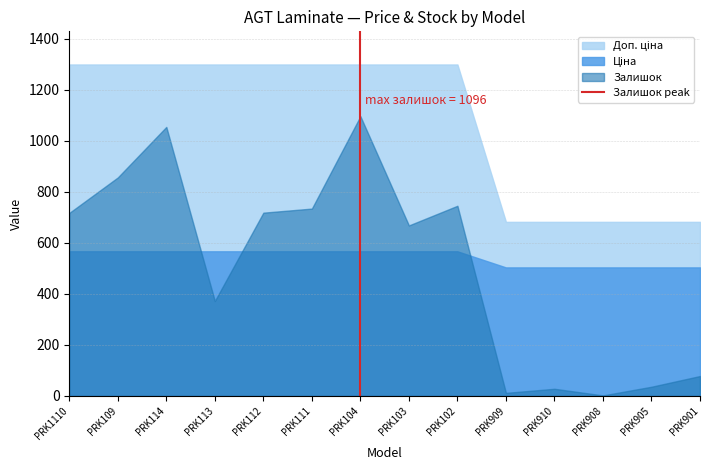

What is the greatest value displayed?

1298.6